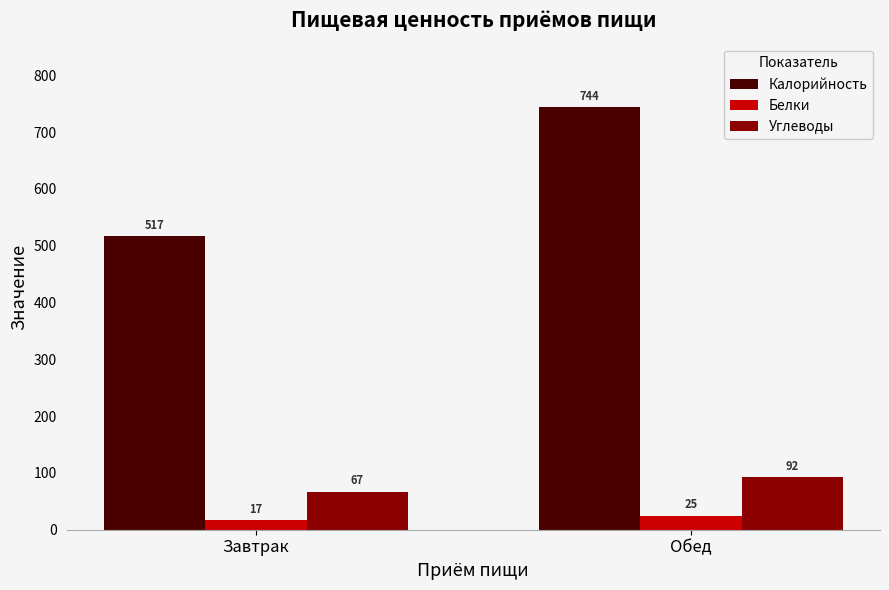

How many groups of bars are there?

2